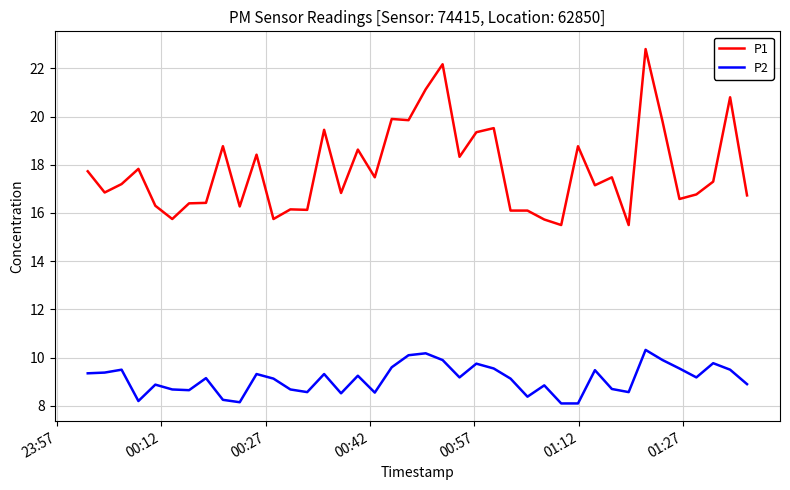

True or false: P1 and P2 cross at least once.

False